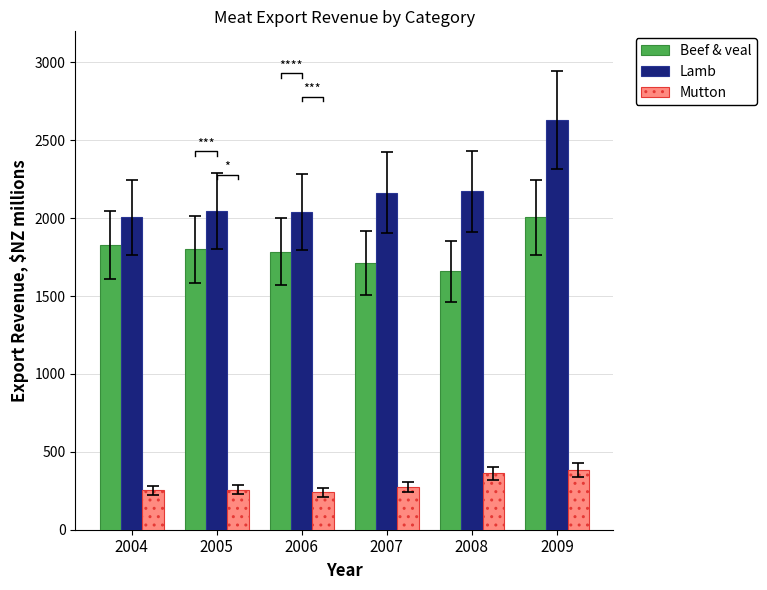

The value of Lamb at 2007 is 3190. True or false?

False